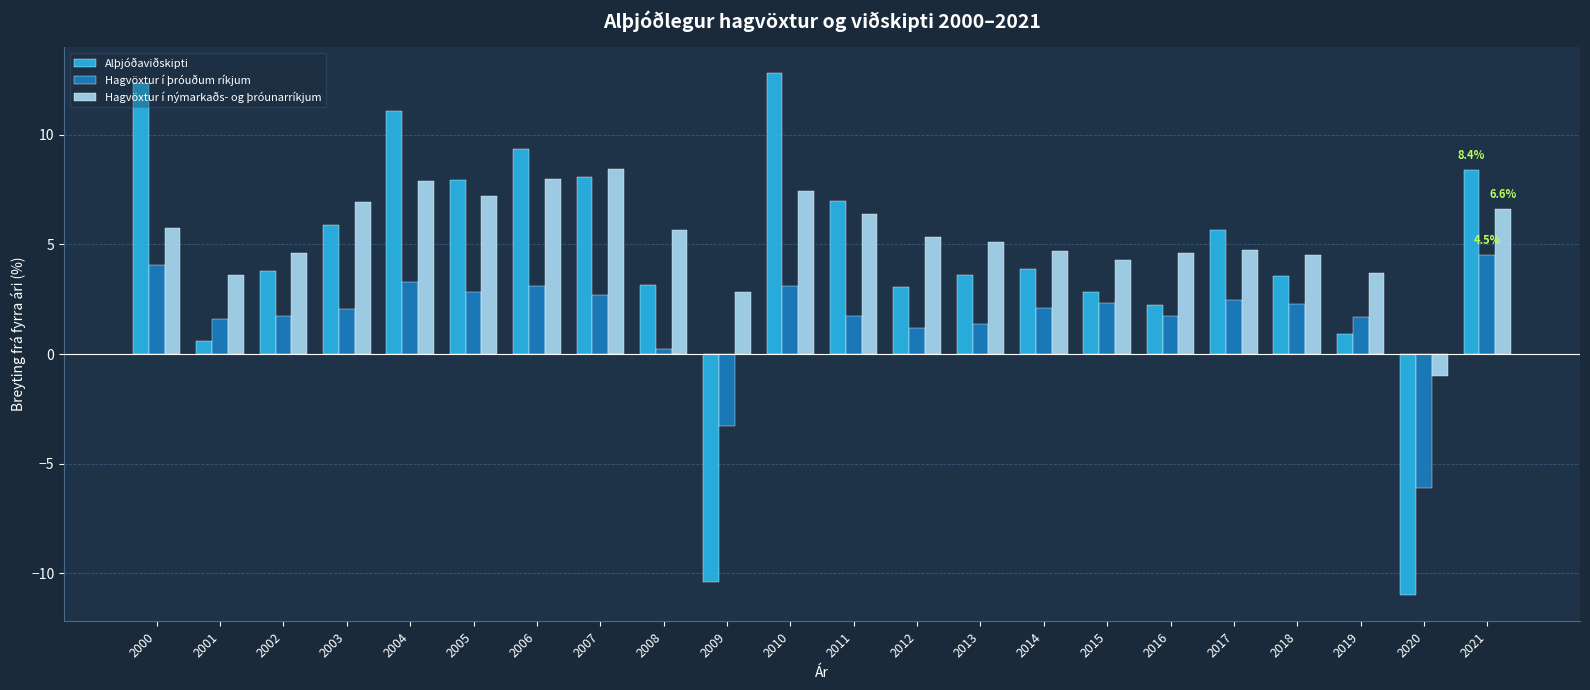

The value of Alþjóðaviðskipti at 2017 is 3.2. True or false?

False